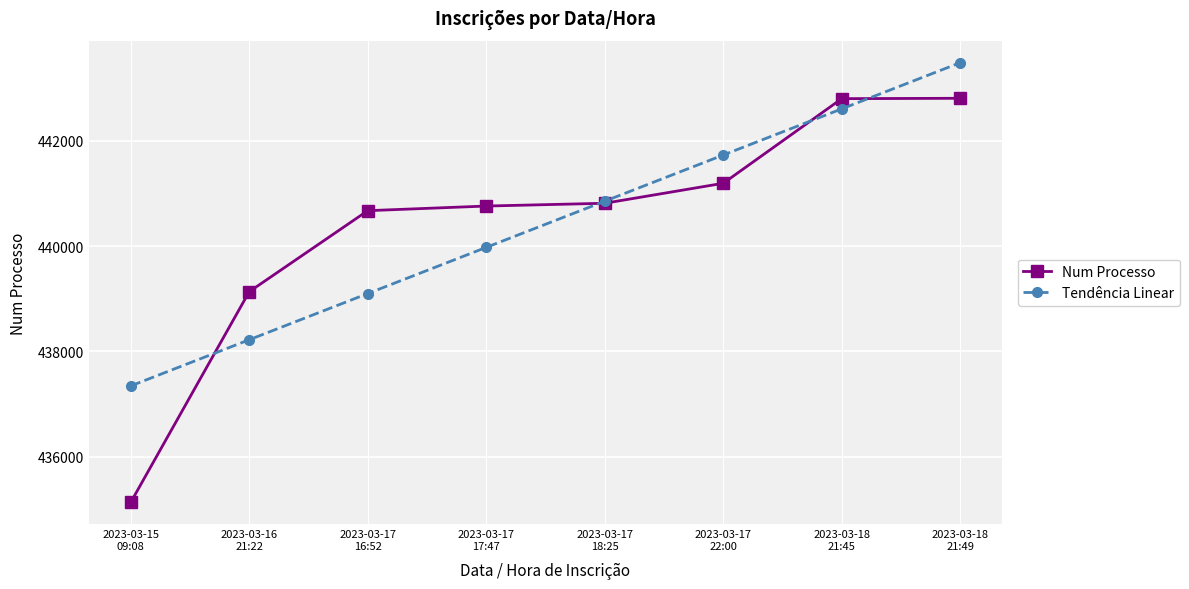

What is the value of the Num Processo point at the 6th from the left?

441196.0